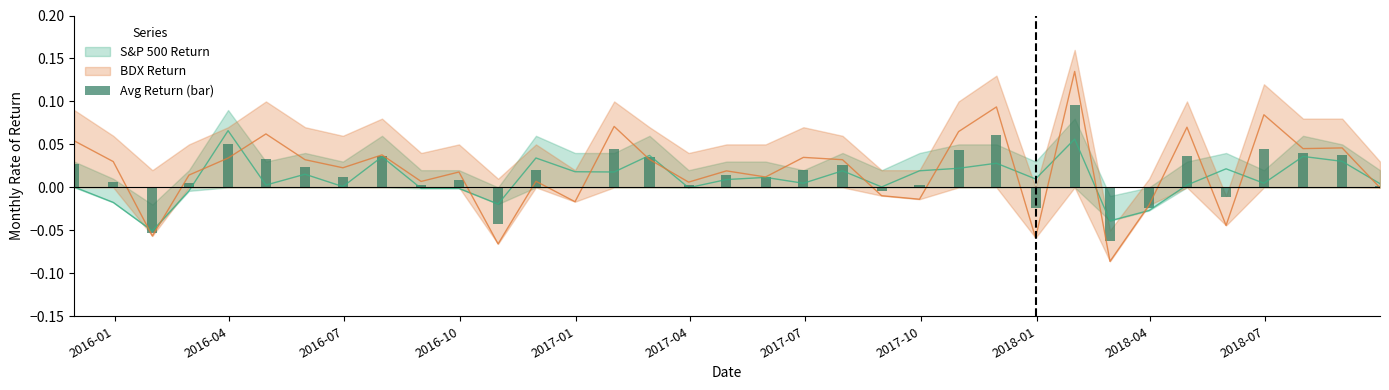

Count the number of categories in the chart.

35